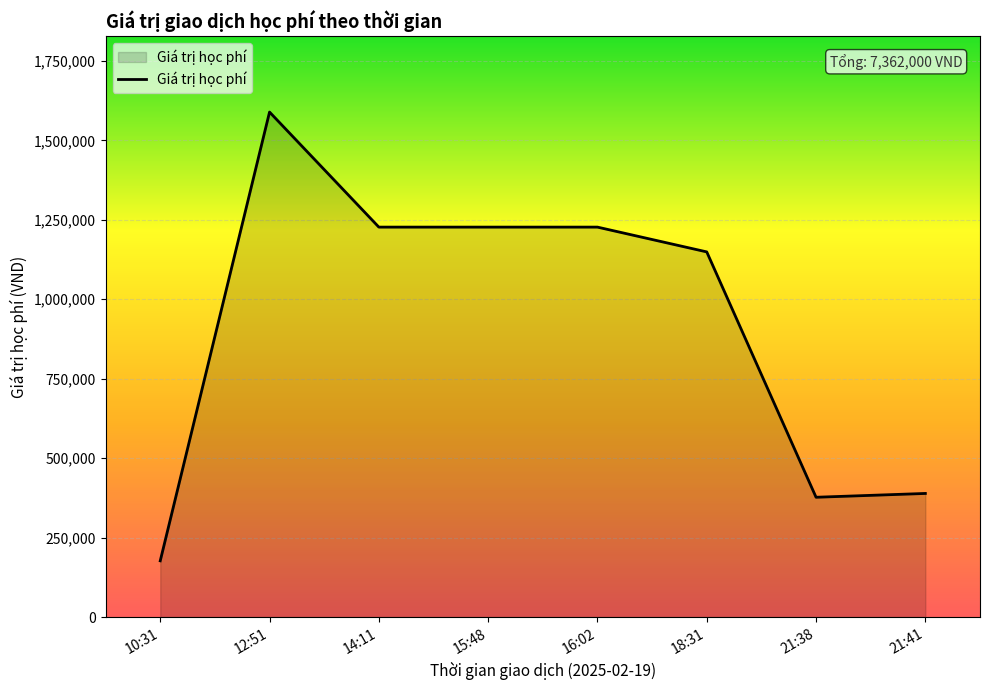

What is the change in value from 15:48 to 21:41?

-838000